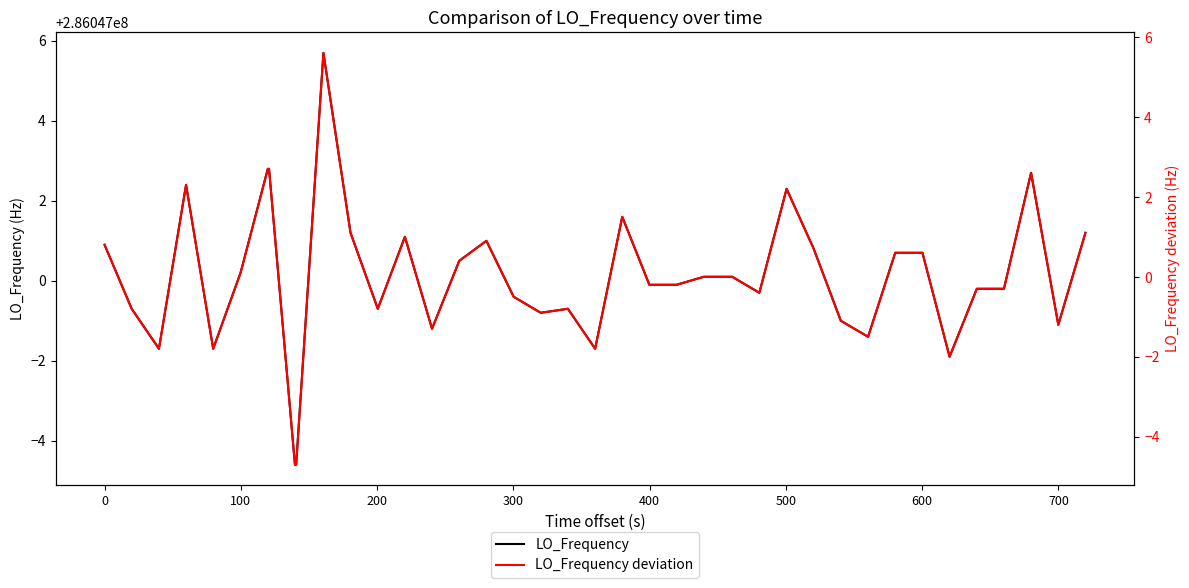

Is the value of LO_Frequency at 29 greater than the value of LO_Frequency deviation at 15?

Yes